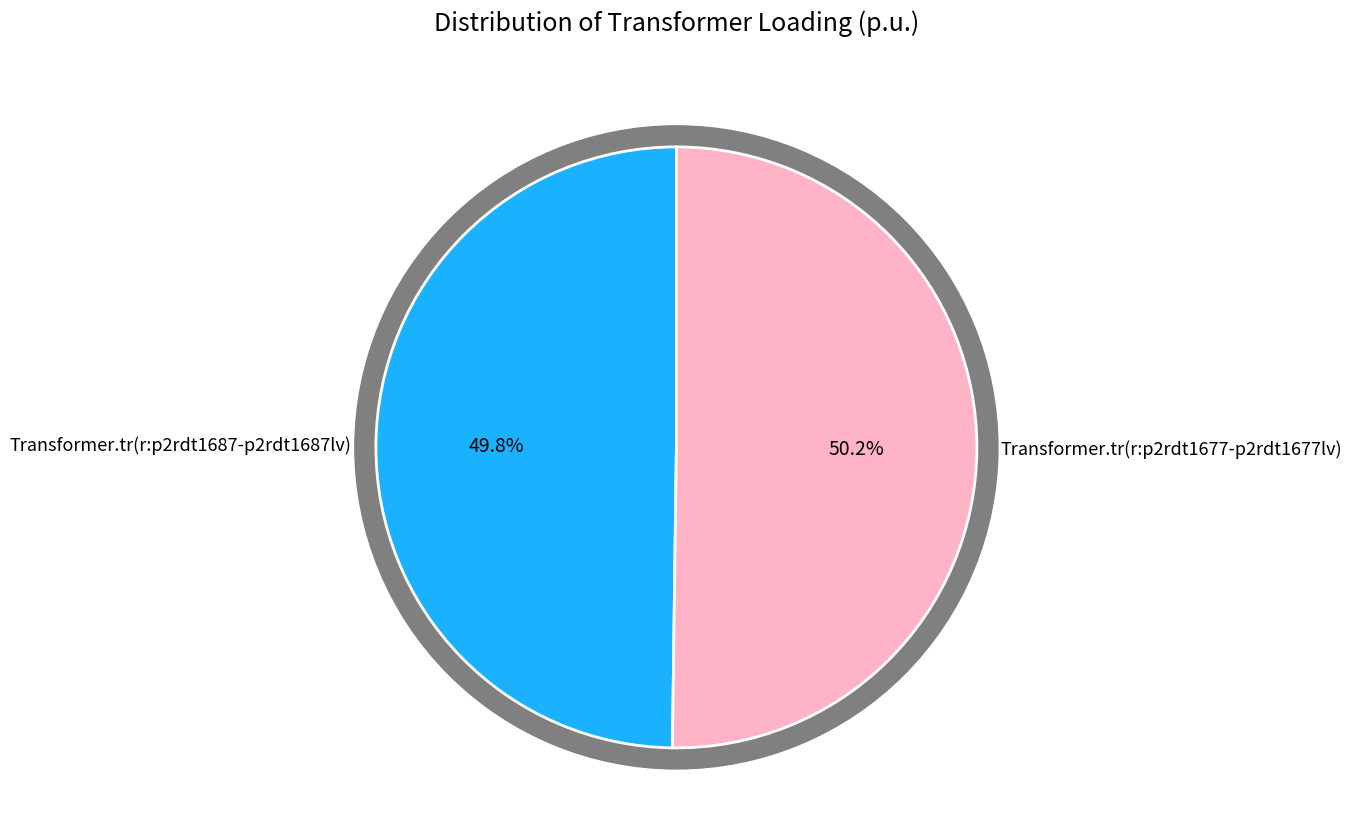

Is it true that Transformer.tr(r:p2rdt1687-p2rdt1687lv) is 50% of the pie?

True